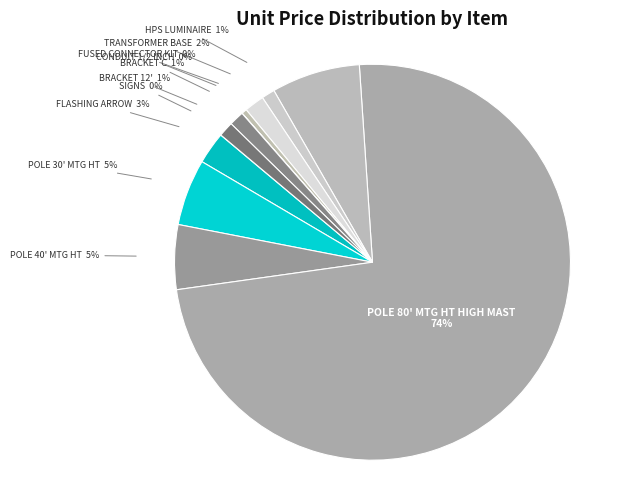

Is the sum of BRACKET C and FUSED CONNECTOR KIT greater than half?

No